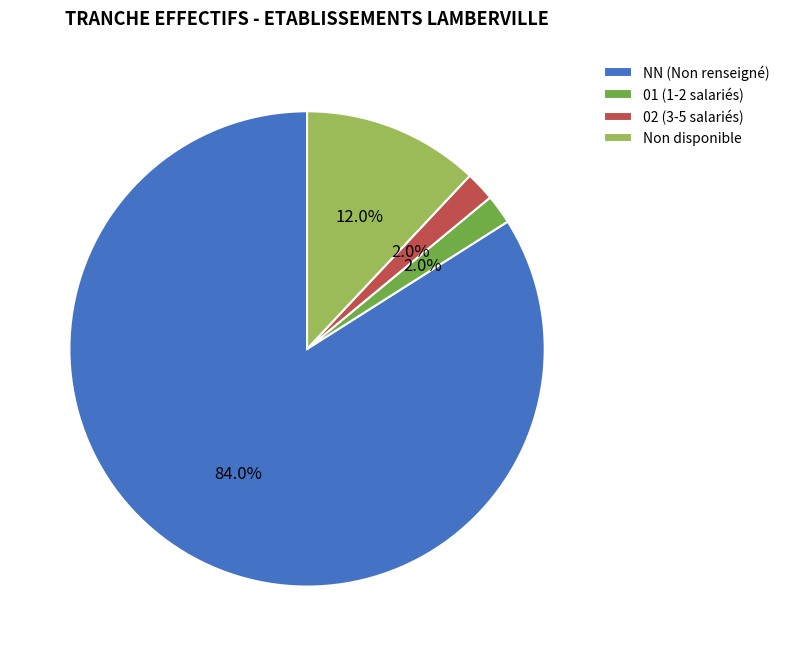

What is the largest slice in the pie chart?

NN (Non renseigné)